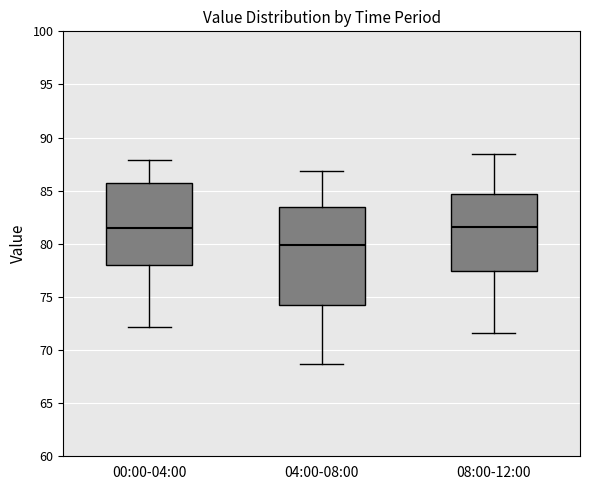

Reading left to right, transcribe this box plot: for each box, give where its median line is, the range the box spans, and where its two whiskers end, as read against the y-axis. The values are not printed on the chart, so give them approximately, as read against the axis.

00:00-04:00: median 81.5, box 78.0 to 85.5, whiskers 72.0 to 88.0
04:00-08:00: median 80.0, box 74.5 to 83.5, whiskers 68.5 to 87.0
08:00-12:00: median 81.5, box 77.5 to 84.5, whiskers 71.5 to 88.5